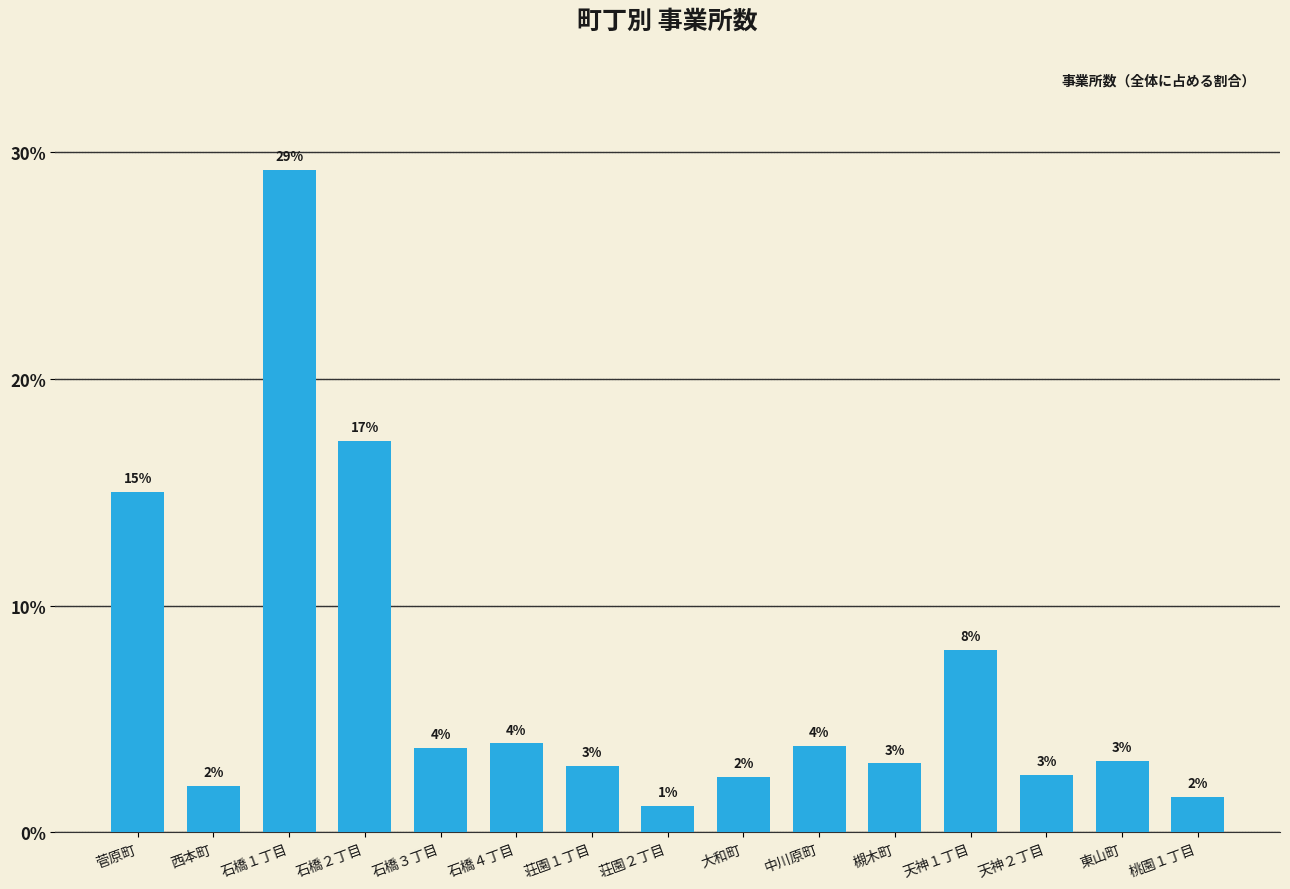

Which has a higher value, 大和町 or 東山町?

東山町